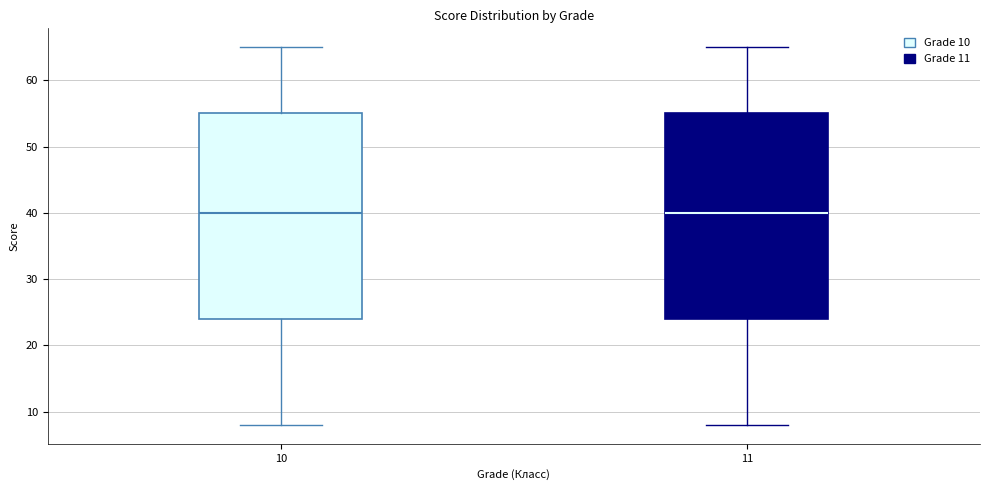

Reading left to right, read every box against the y-axis: the position of its median line, the range the box covers, and the ends of its whiskers. The values are not printed on the chart, so give them approximately, as read against the axis.

10: median 40, box 24 to 55, whiskers 8 to 65
11: median 40, box 24 to 55, whiskers 8 to 65